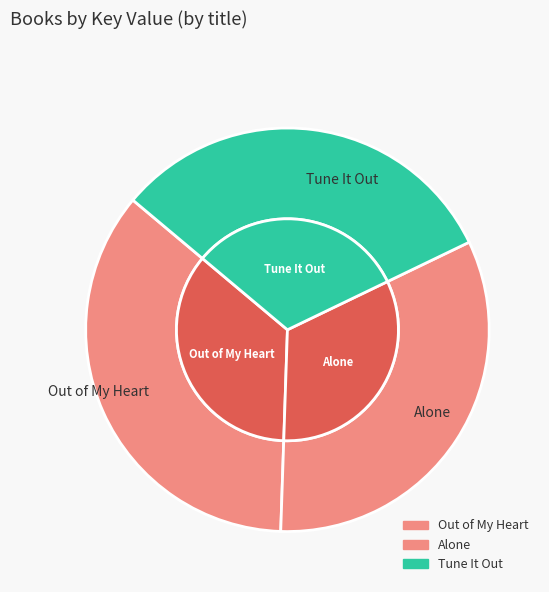

To the nearest percent, what portion does Out of My Heart represent?

36%